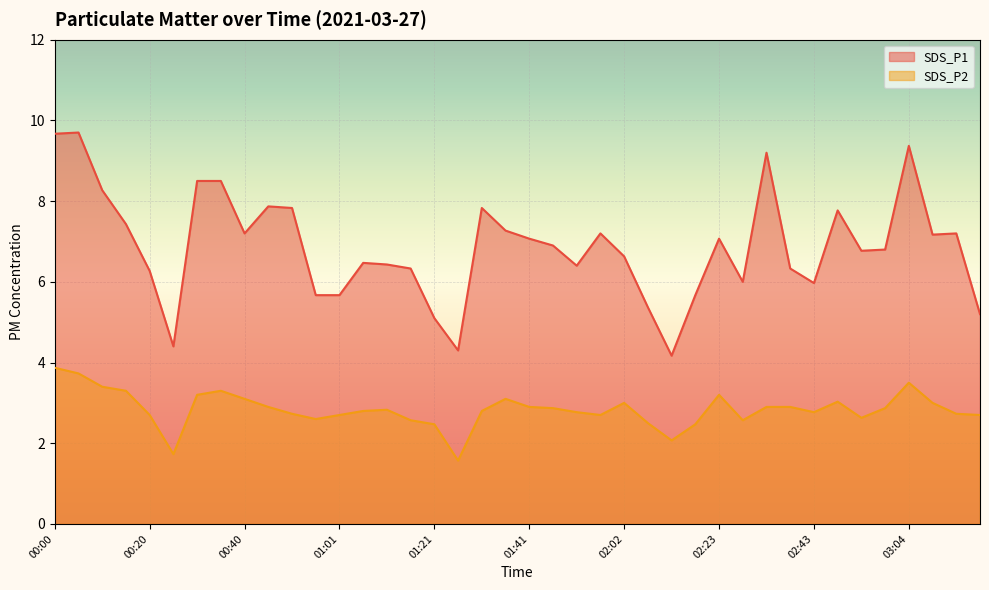

True or false: SDS_P1 and SDS_P2 cross at least once.

False